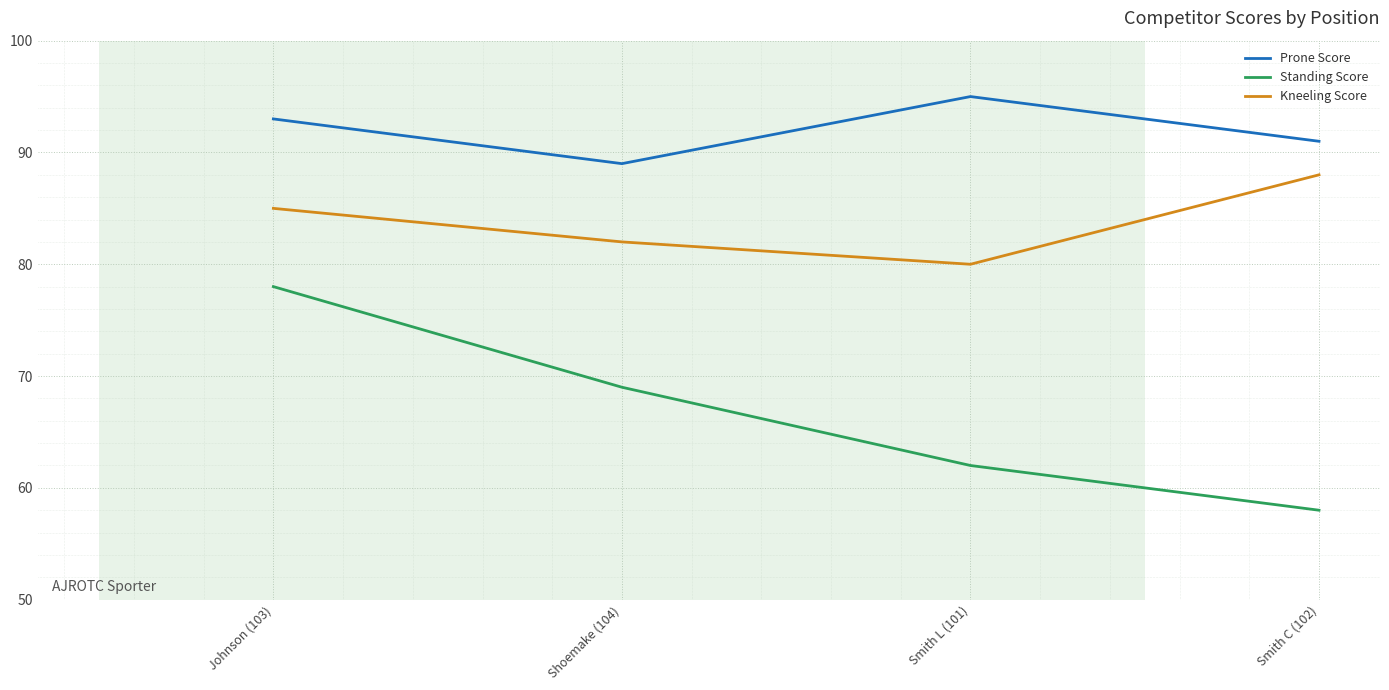

True or false: Kneeling Score and Standing Score intersect in this chart.

False